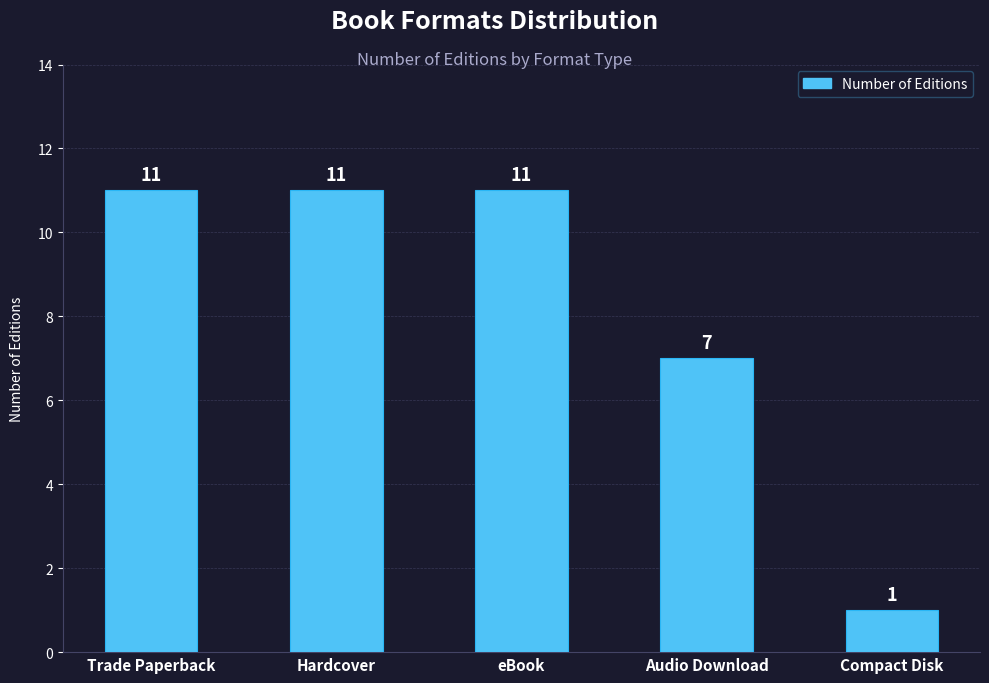

Approximately how many times larger is the value at Audio Download compared to Hardcover?

0.6